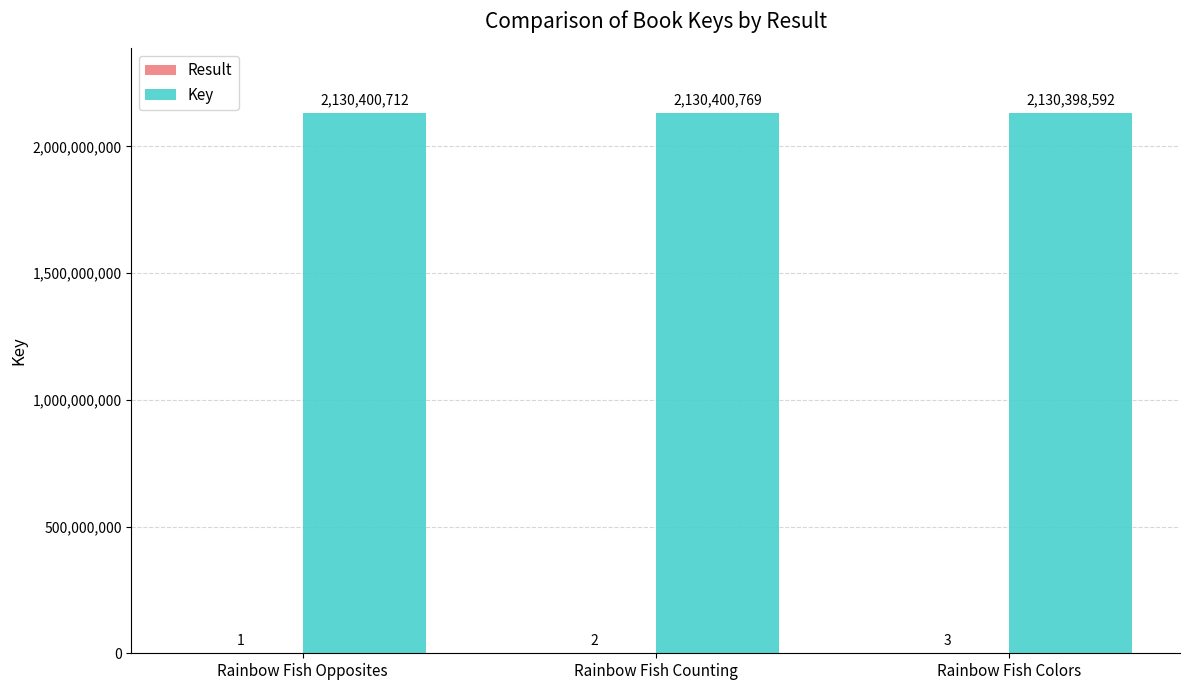

Count the number of data series in this chart.

2